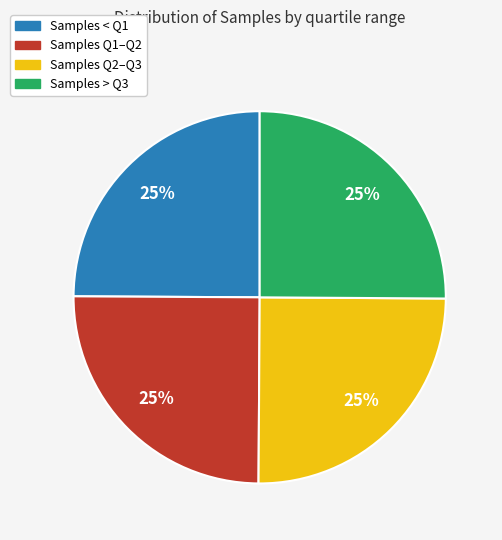

How many segments does this pie chart have?

4